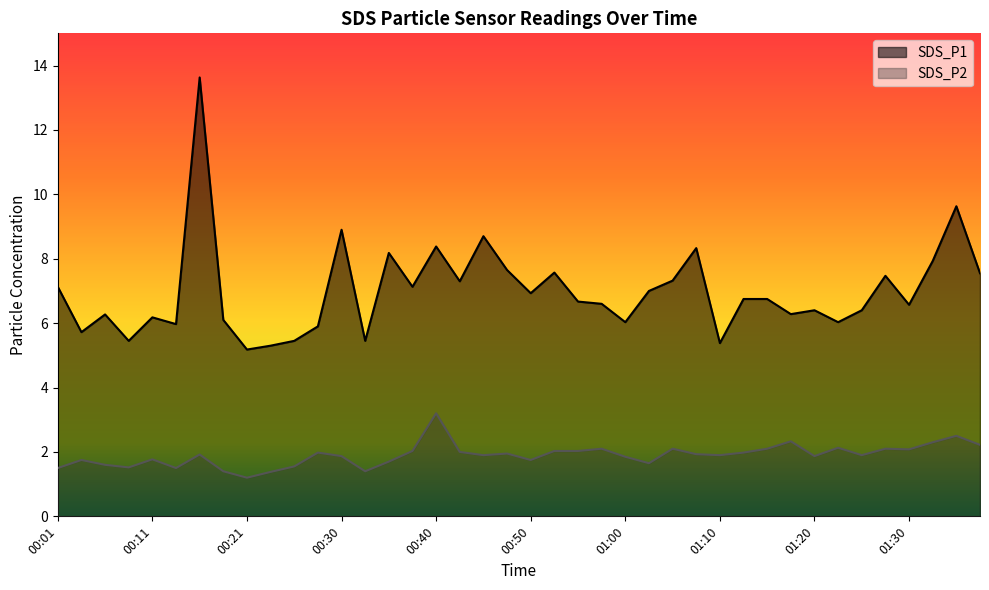

In SDS_P2, how many points are lower than both neighbors (excluding endpoints)?

11